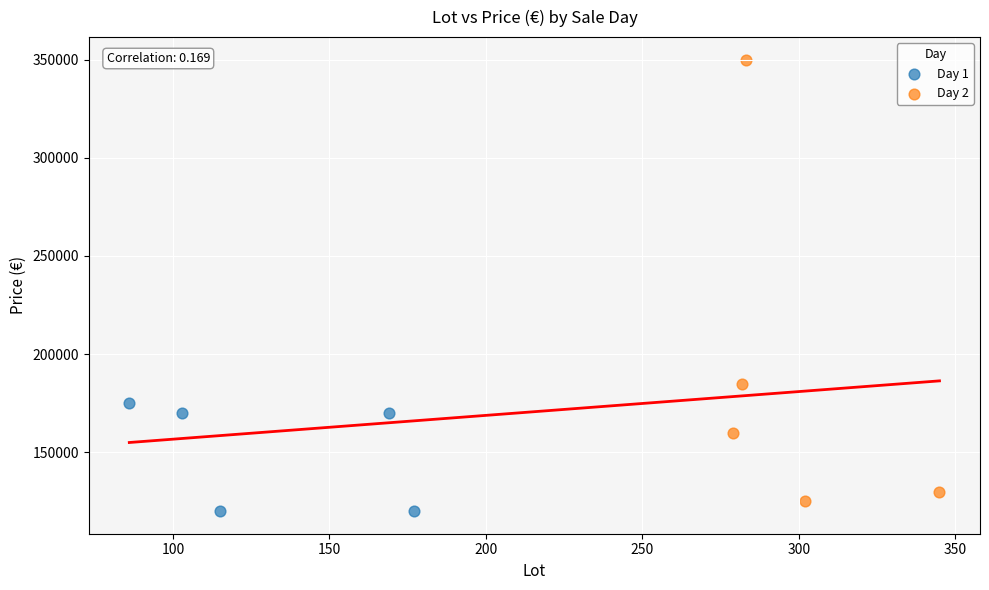

Which series reaches the maximum Y coordinate?

Day 2